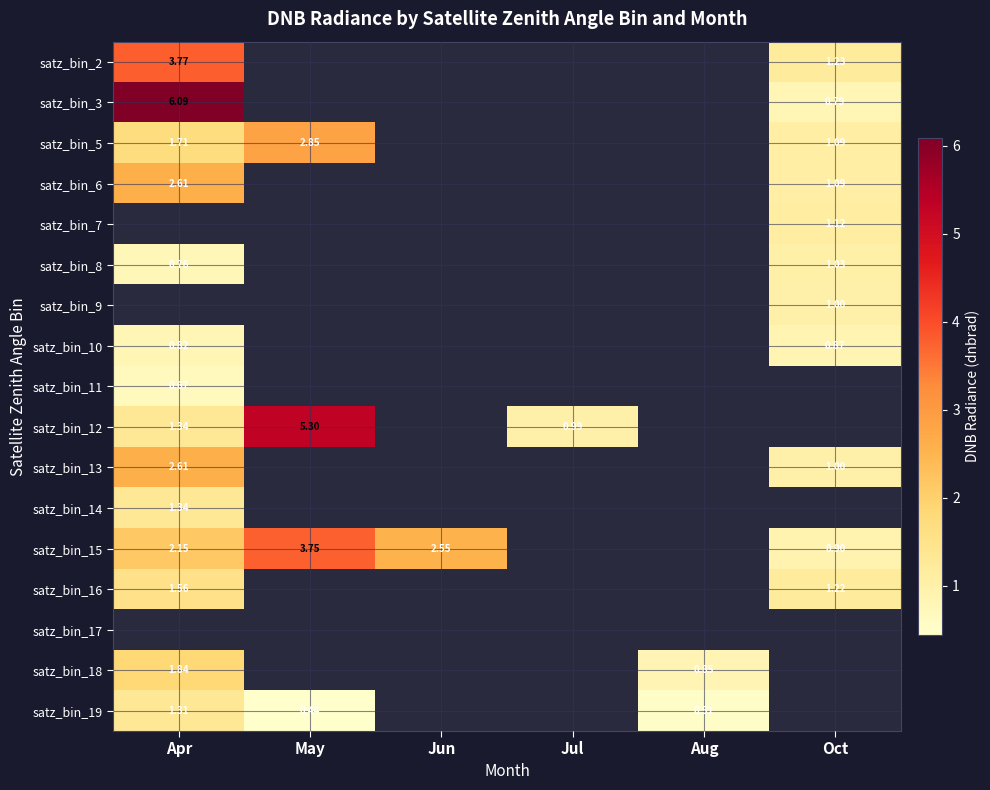

Is the value of satz_bin_15 at Apr greater than the value of satz_bin_7 at Oct?

Yes